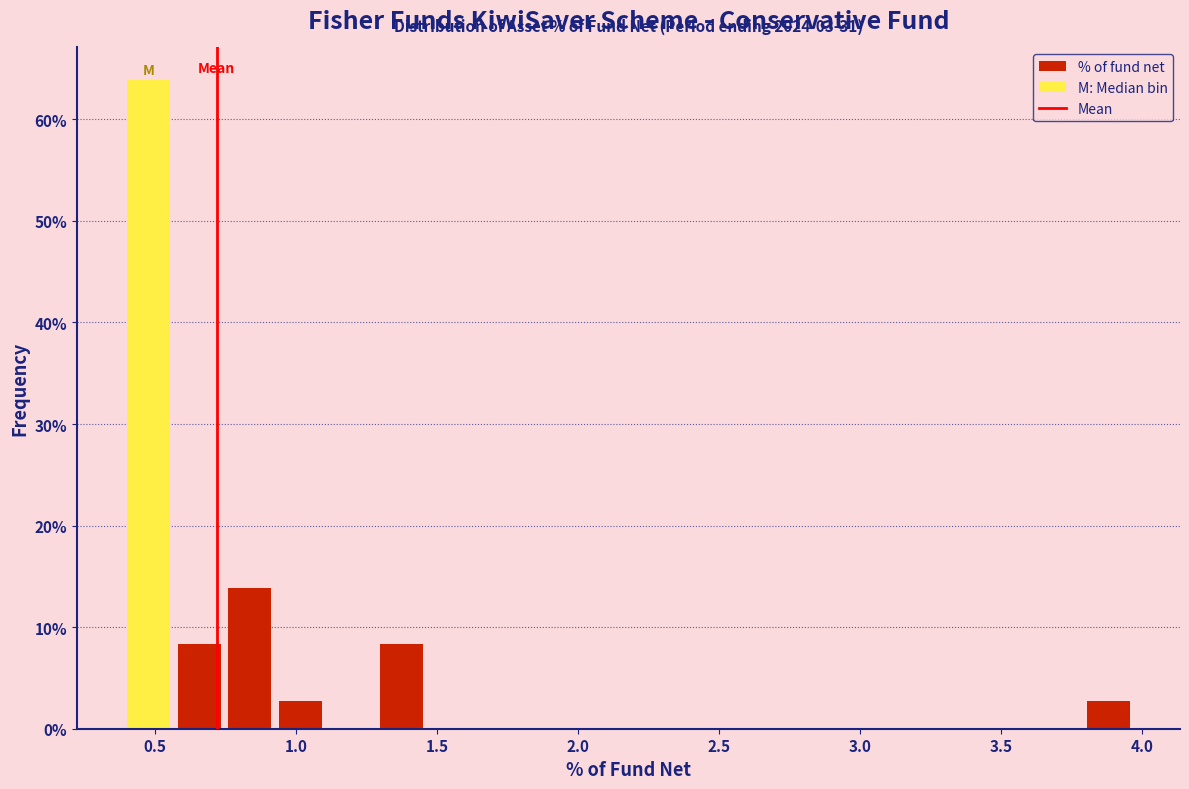

Read against the x-axis, roughly where is the centre of the tallest bar?

0.50